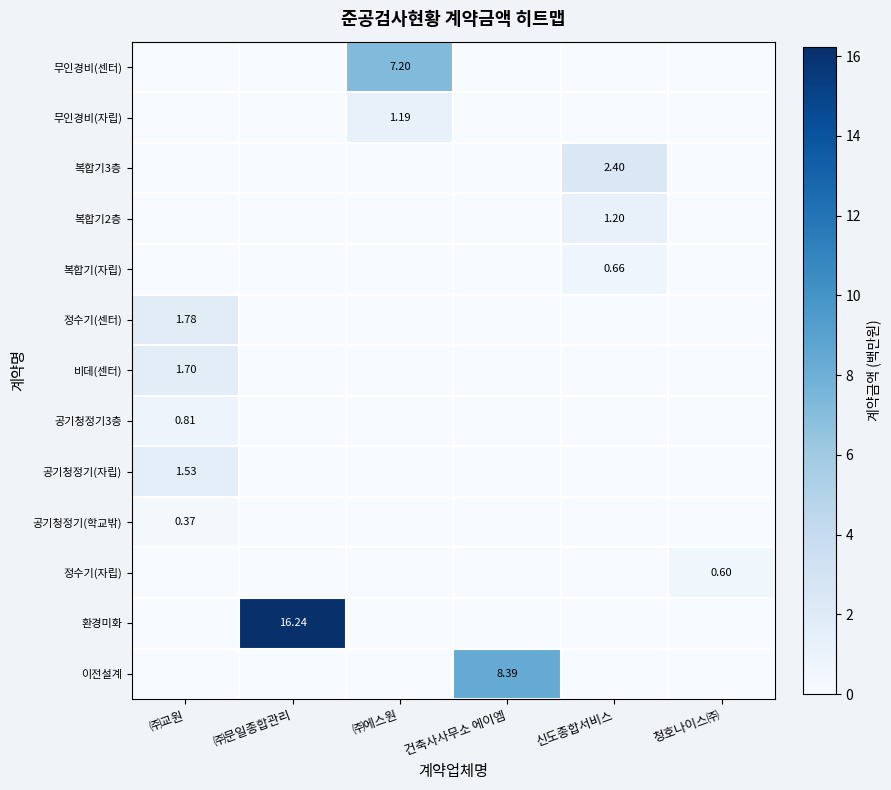

At which category is the sum across all series the highest?

㈜문일종합관리